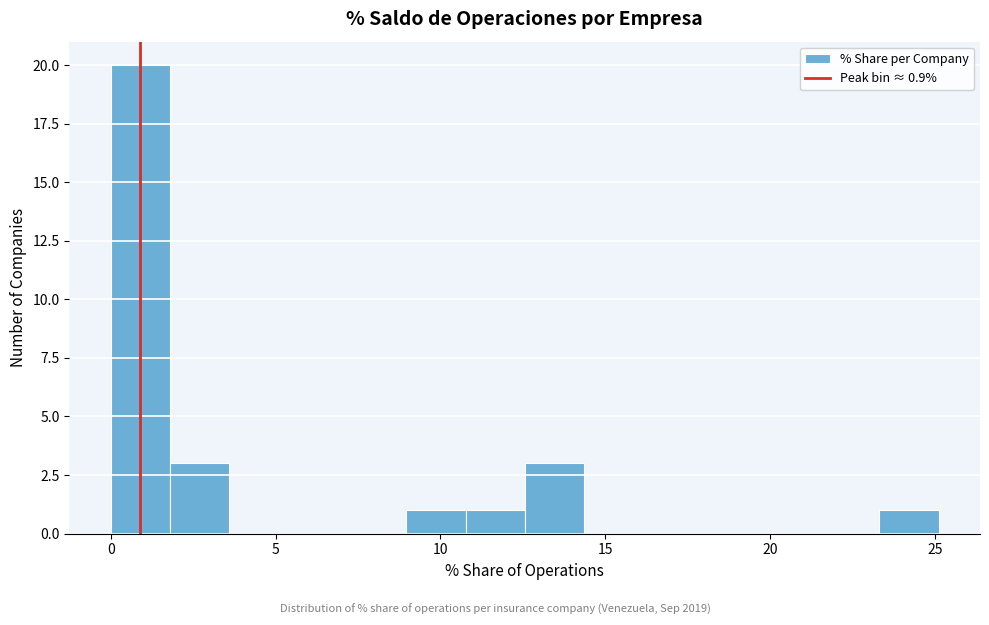

Around what value on the x-axis is the tallest bar? Give the approximate position of its centre, as read against the axis.

1.0